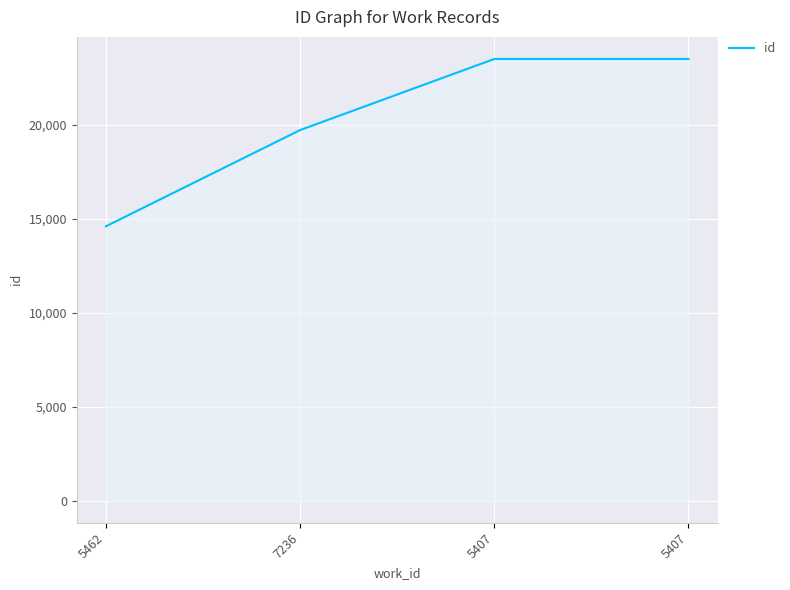

Does the chart display data point markers on the line(s)?

No